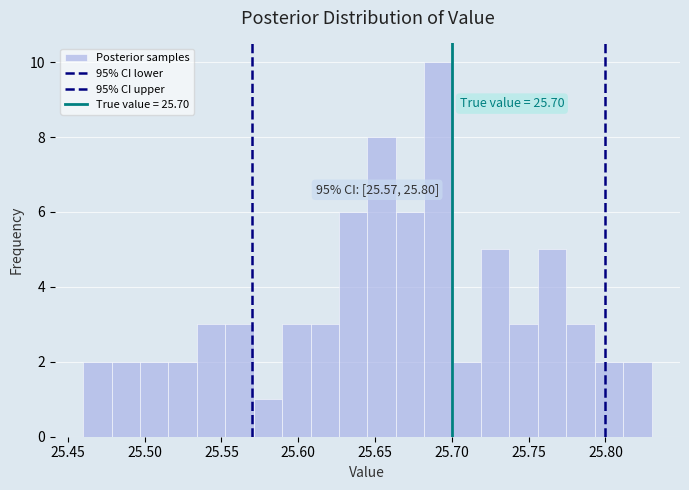

Around what value on the x-axis is the tallest bar? Give the approximate position of its centre, as read against the axis.

25.690